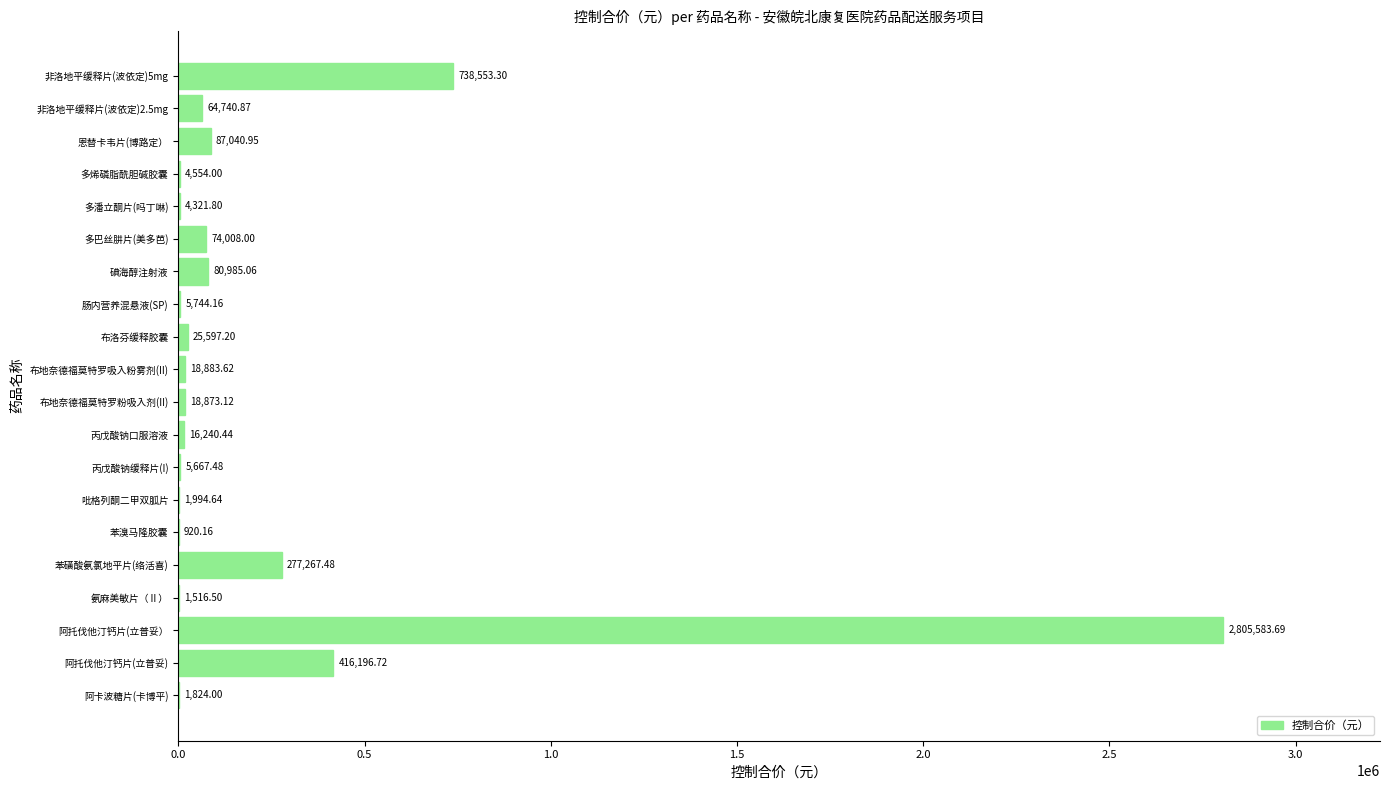

What is the sum of all values?

4650513.2